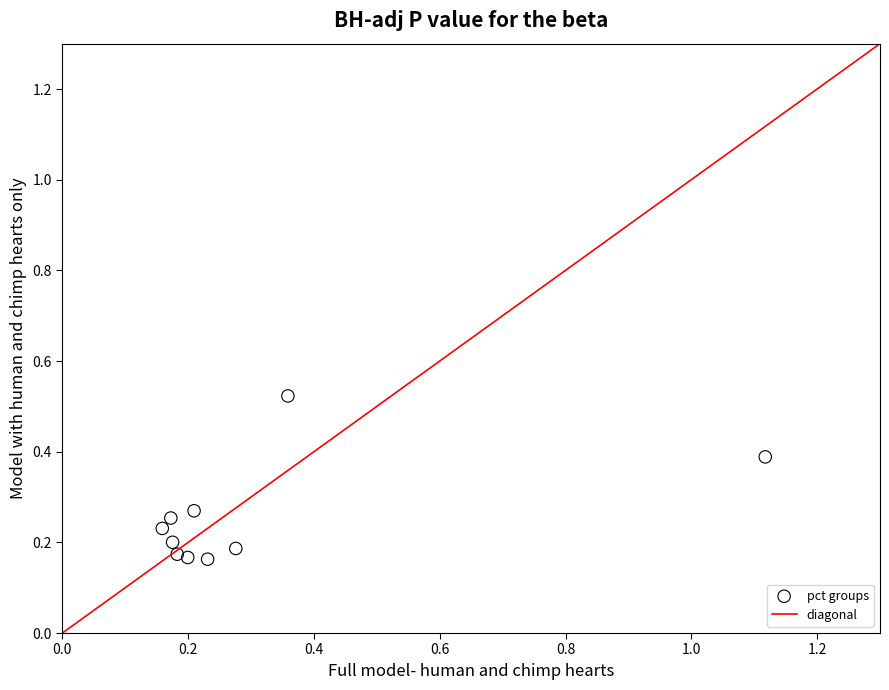

What is the range of Y values (max minus min)?

0.4